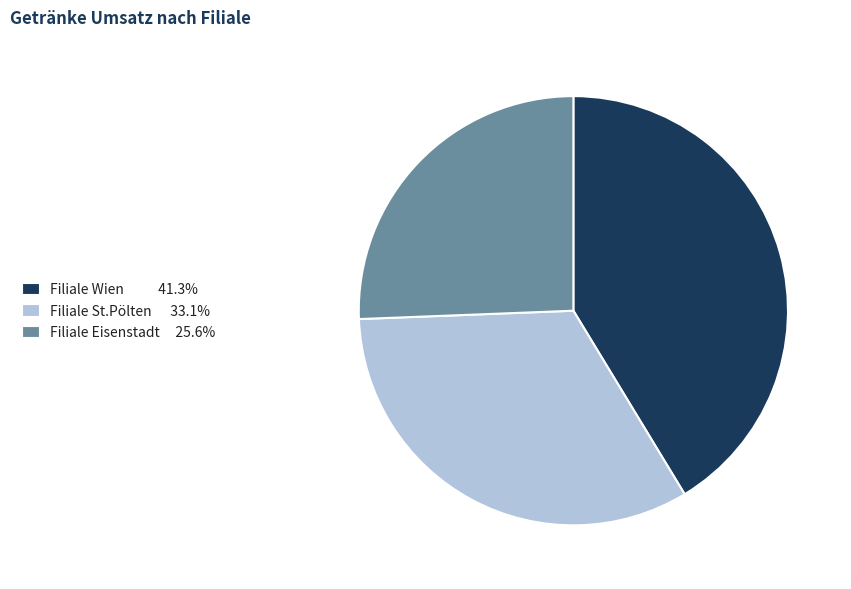

What is the ratio of the value at Filiale Wien to the value at Filiale Eisenstadt?

1.6